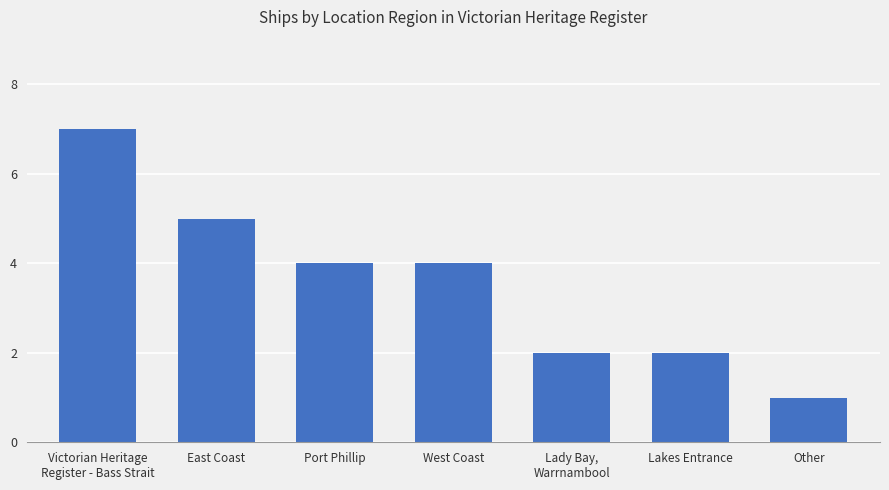

What is the change in value from Victorian Heritage
Register - Bass Strait to East Coast?

-2